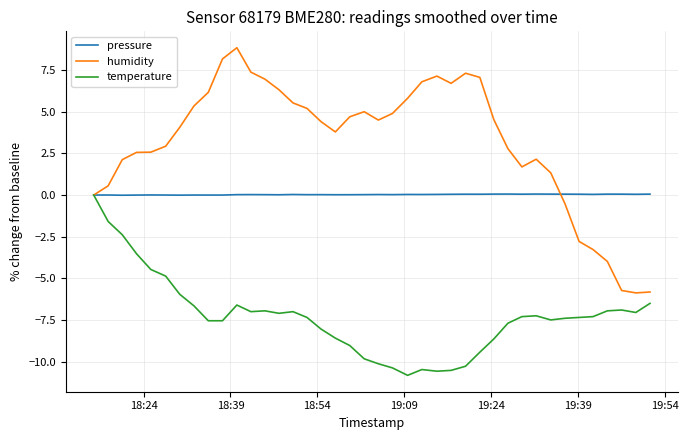

Which series has the largest range (max minus min)?

humidity